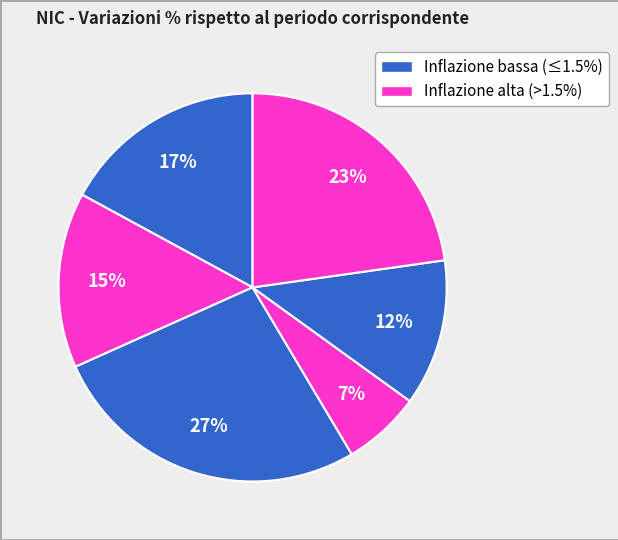

How many slices are in this pie chart?

6